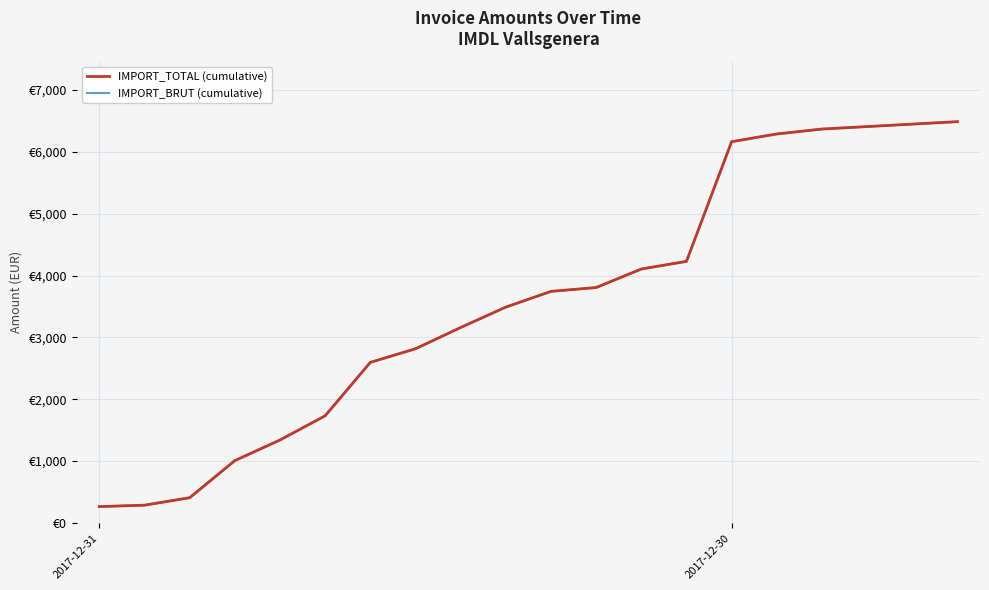

Which series has the largest total across all categories?

IMPORT_TOTAL (cumulative)